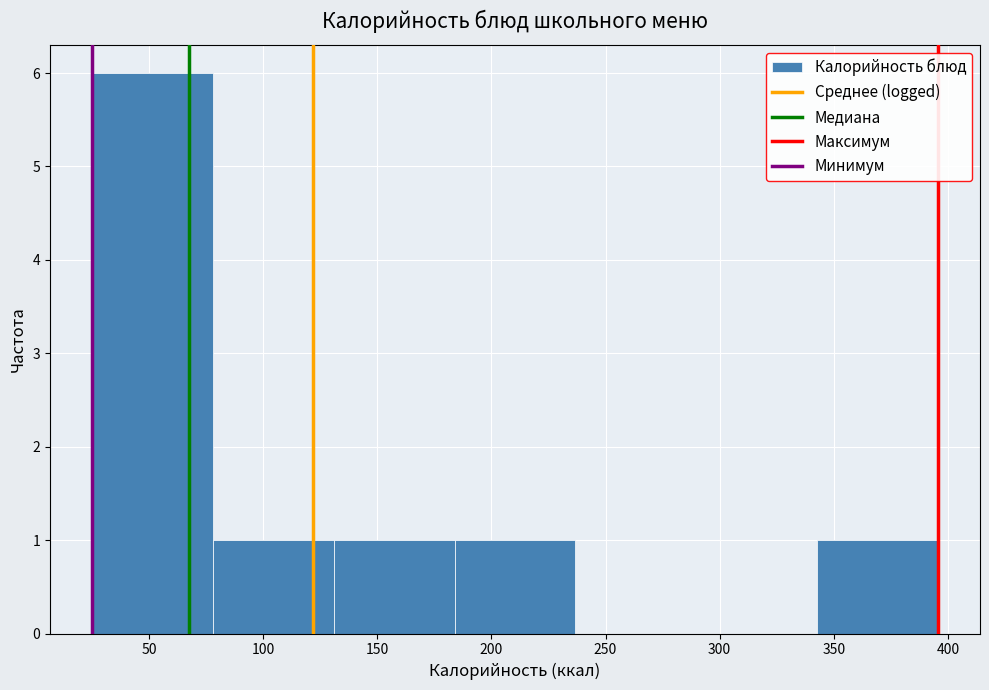

Which range on the x-axis has the tallest bar?

25 to 80